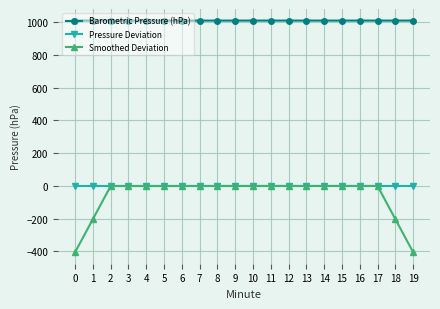

True or false: Smoothed Deviation and Barometric Pressure (hPa) intersect in this chart.

False